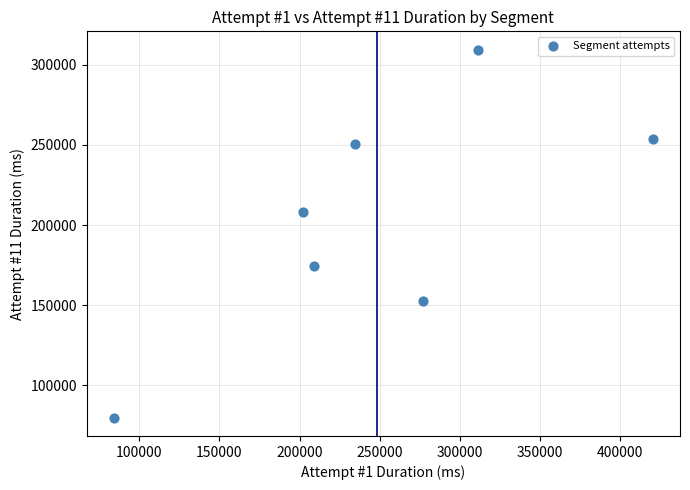

What Y value in the scatter plot is closest to 194608?

208099